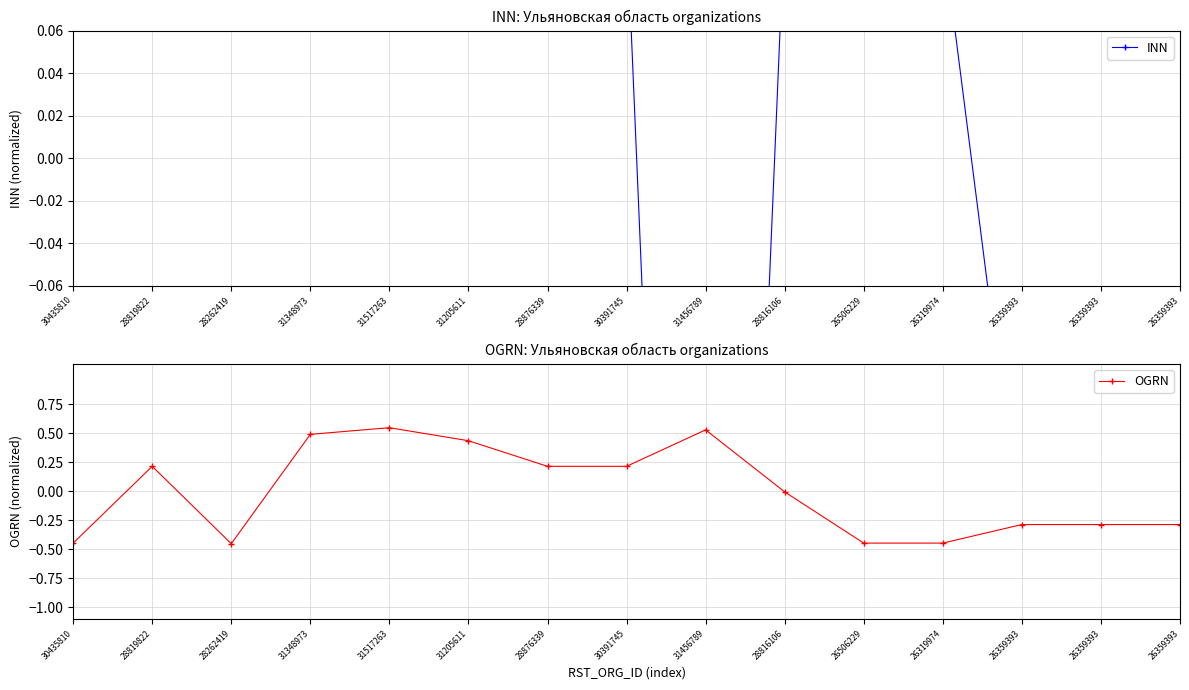

What is the greatest value displayed?

0.5